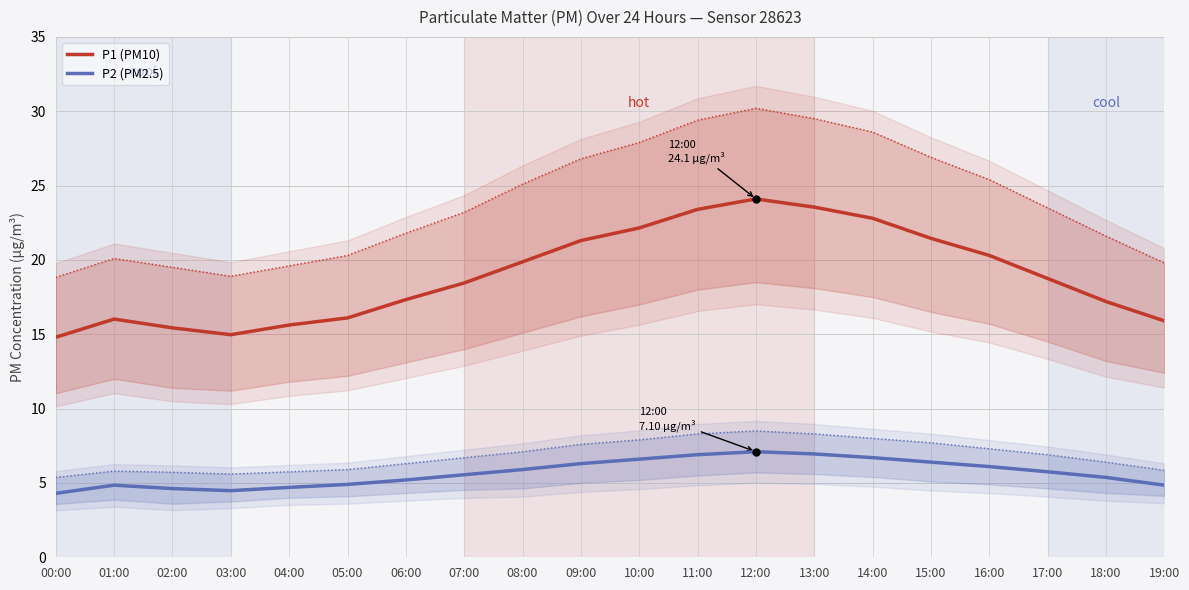

What is the difference between the P1 (PM10) values at 13:00 and 12:00?

0.6